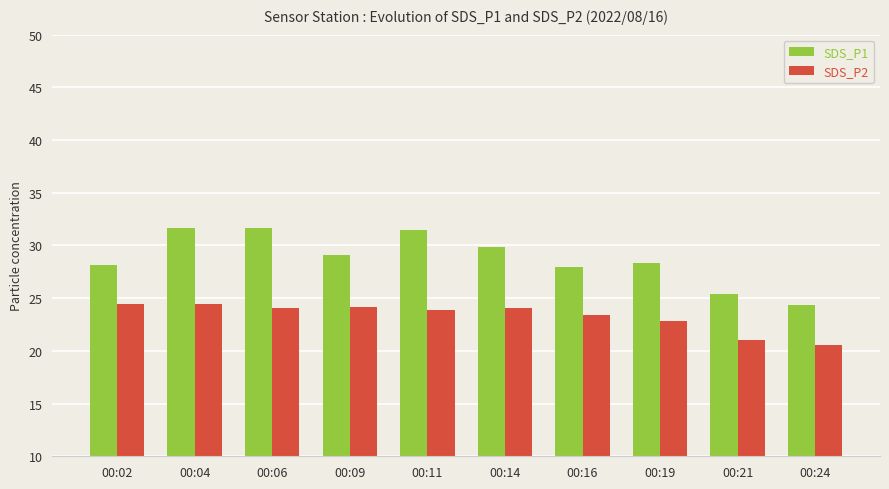

List the series in order of their overall mean, lowest first.

SDS_P2, SDS_P1